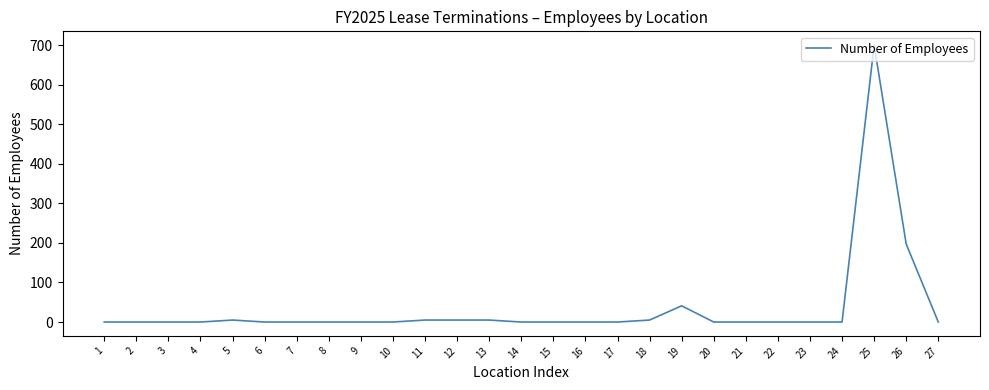

Is it true that the value at 24 is -335?

False